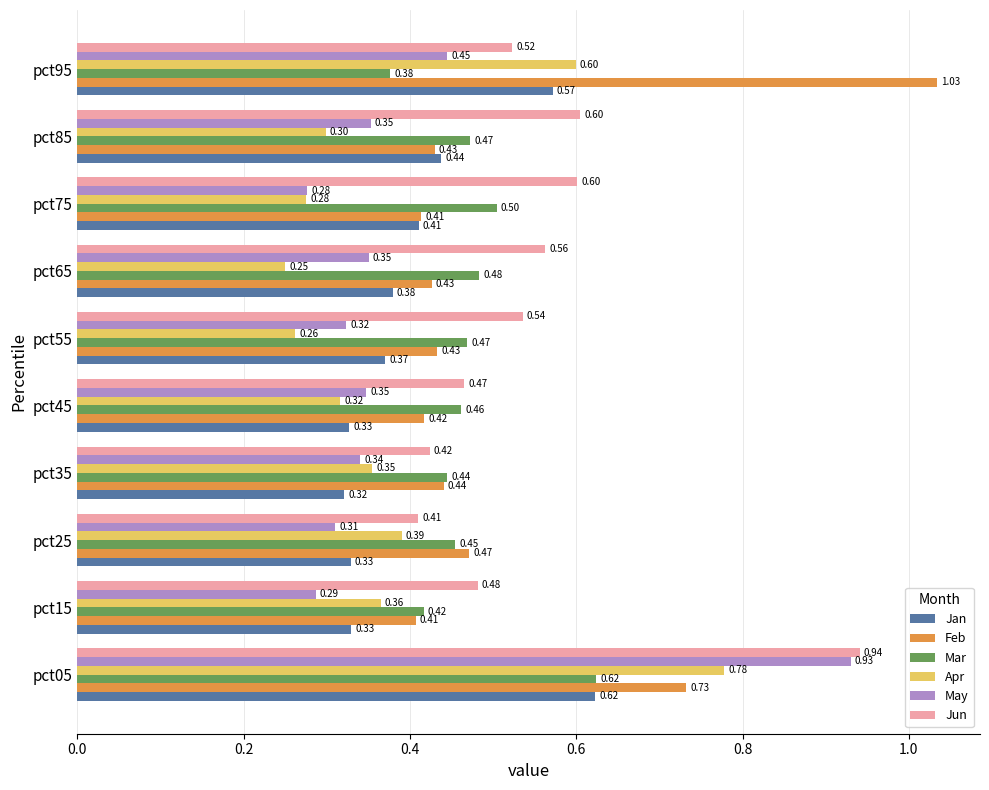

What is the average value of the Mar series?

0.5